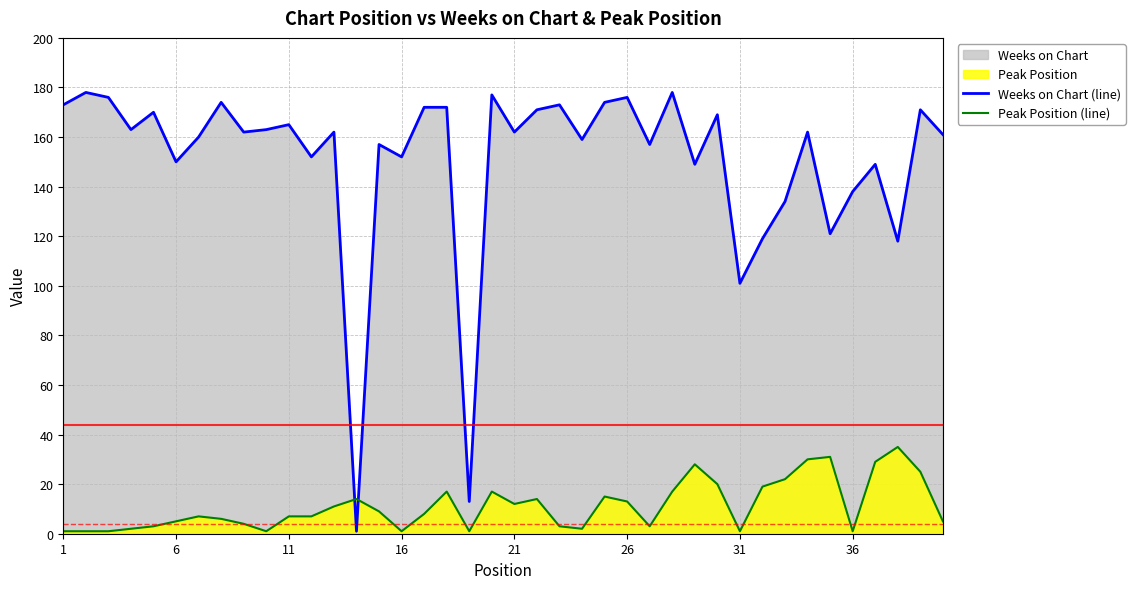

Does the chart have visible grid lines?

Yes